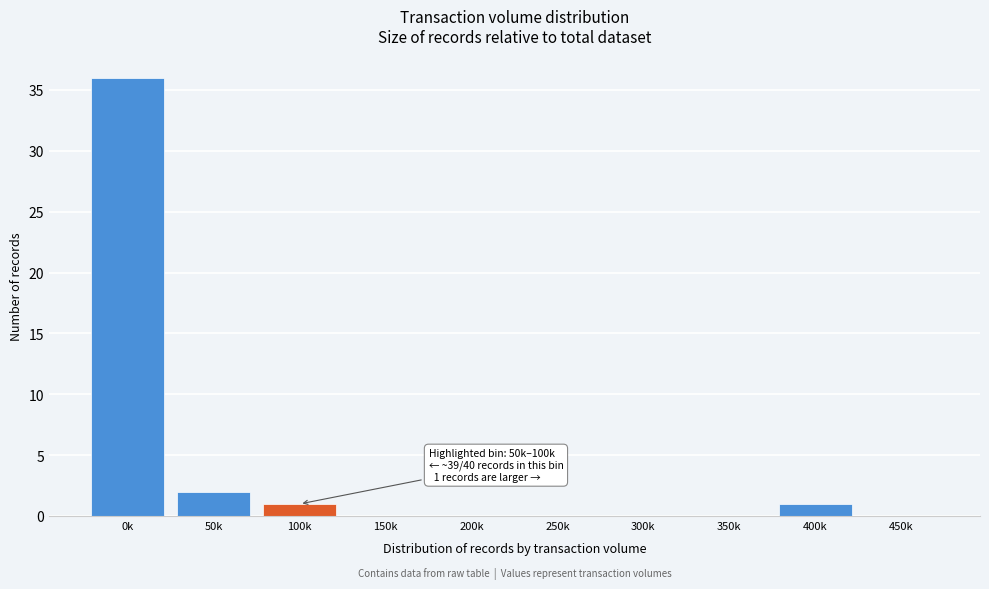

Reading left to right, extract all data points from this chart.

0k=36	50k=2	100k=1	150k=0	200k=0	250k=0	300k=0	350k=0	400k=1	450k=0